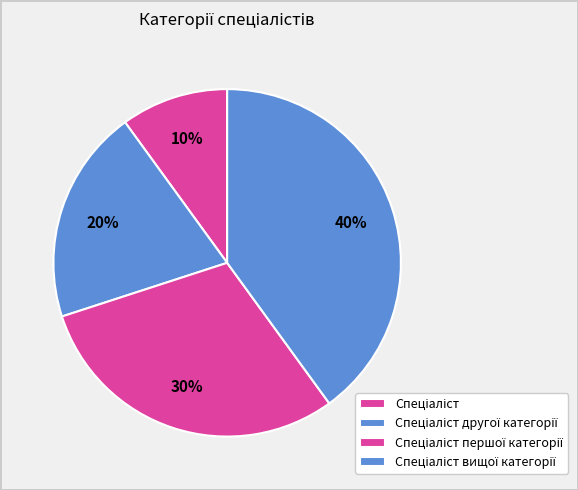

Count the number of slices in the pie.

4